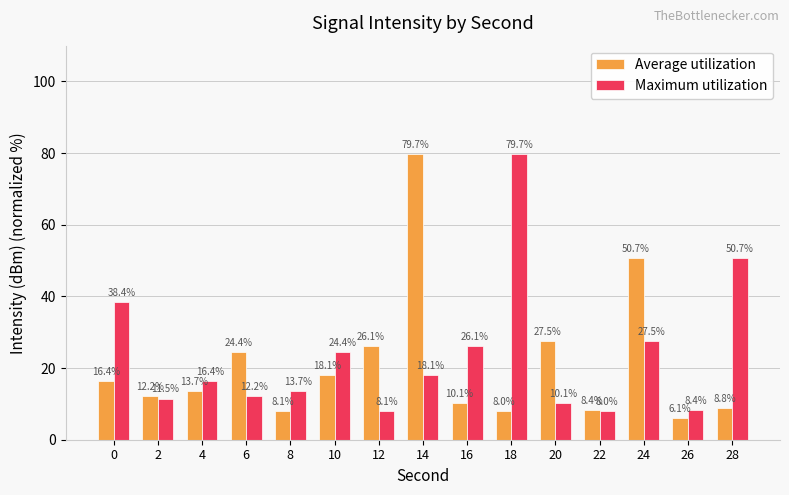

How many groups of bars are there?

15